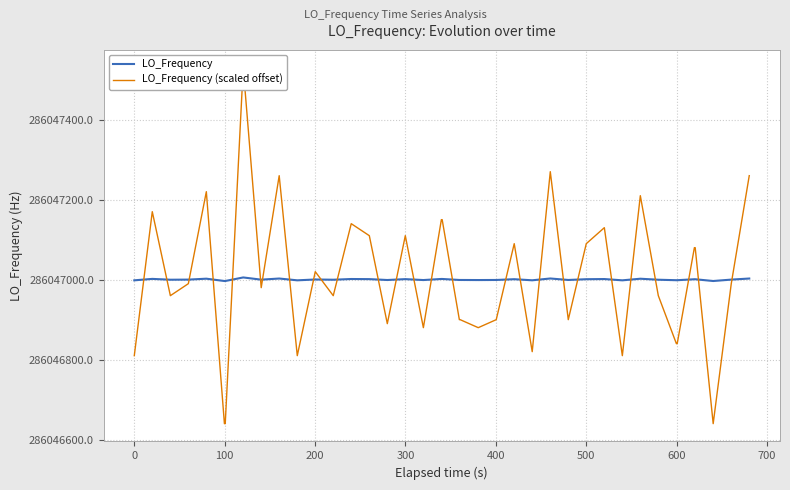

What is the total value across all series at 400?

572093636.4